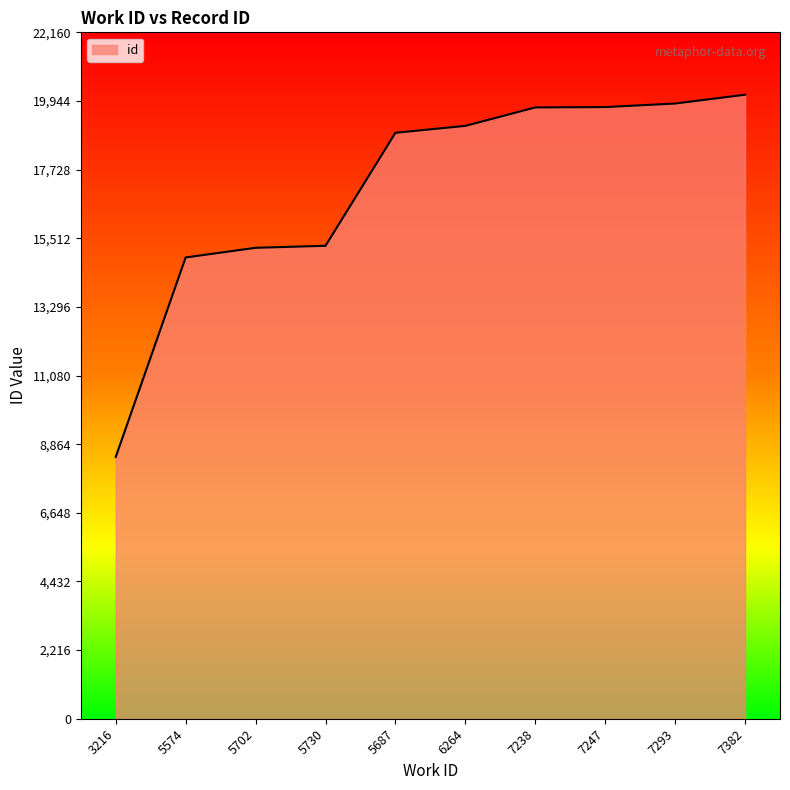

What is the smallest value displayed?

8453